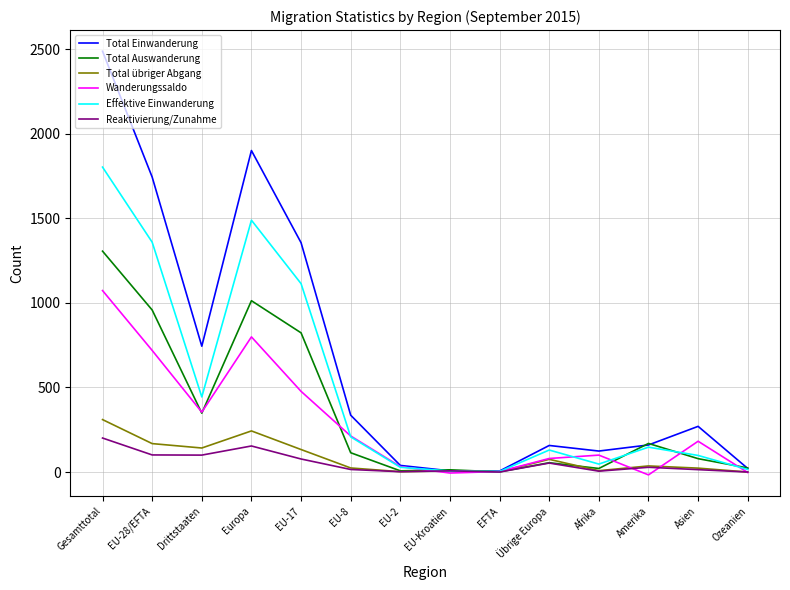

What is the highest value of the Effektive Einwanderung series?

1803